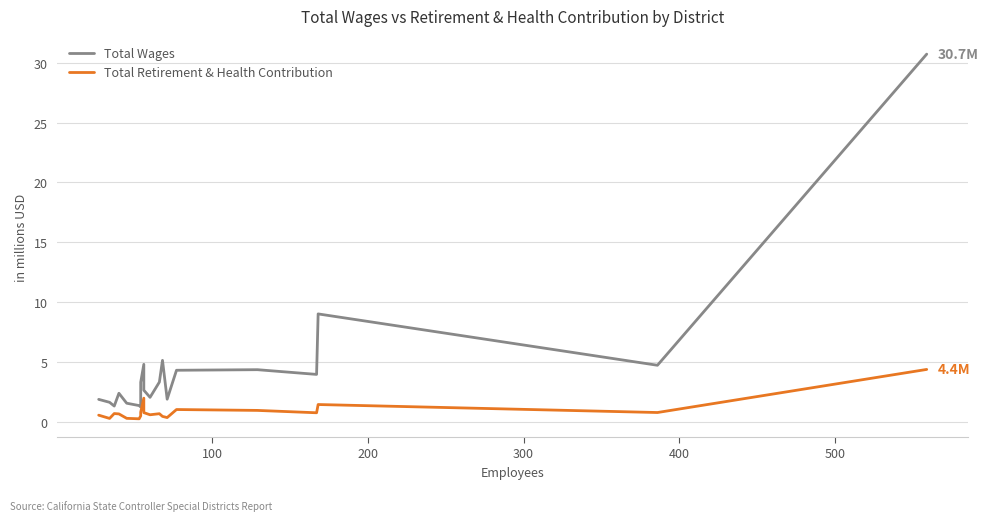

True or false: Total Wages and Total Retirement & Health Contribution cross at least once.

False